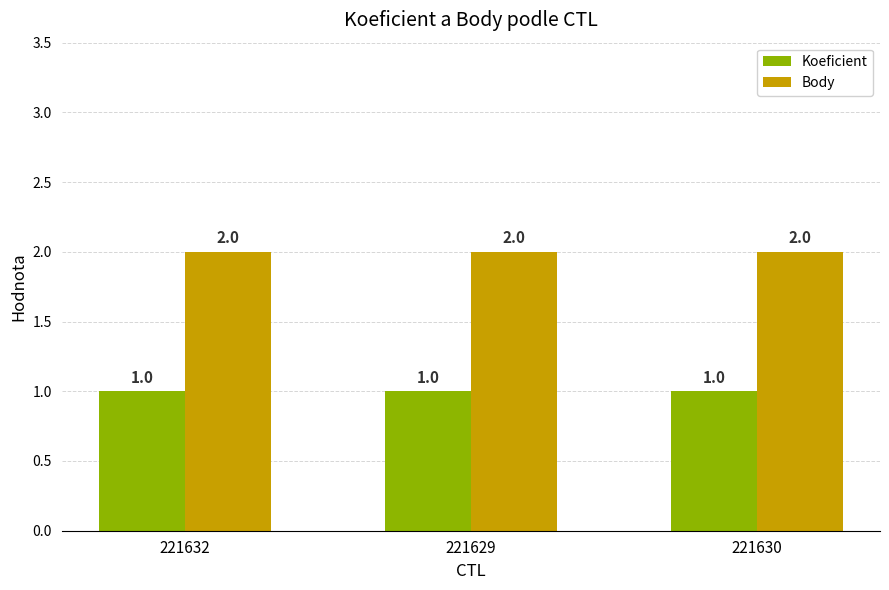

Reading right to left, transcribe all the data shown in this chart.

Koeficient: 1	1	1
Body: 2	2	2